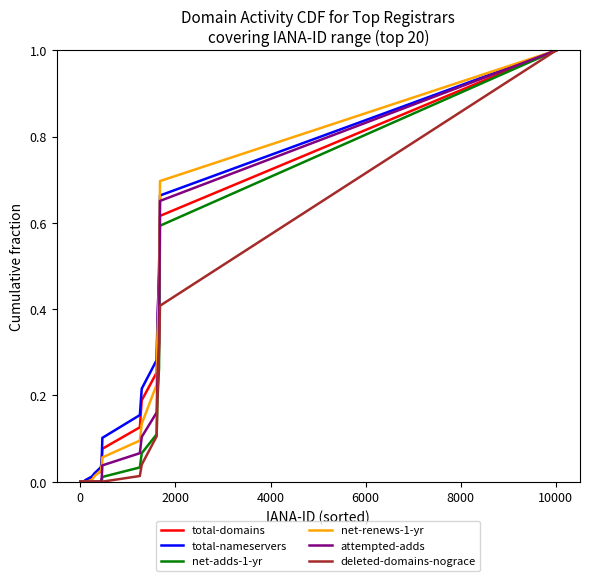

What is the maximum value shown in the chart?

1.0